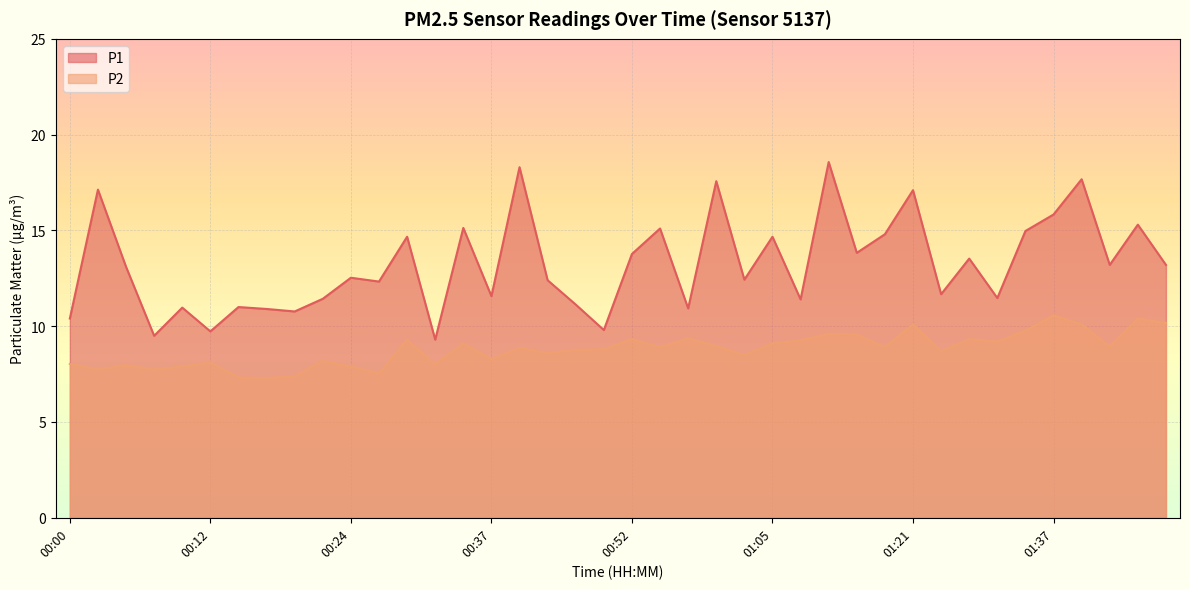

At 00:22, list the series in order from smallest to largest.

P2, P1